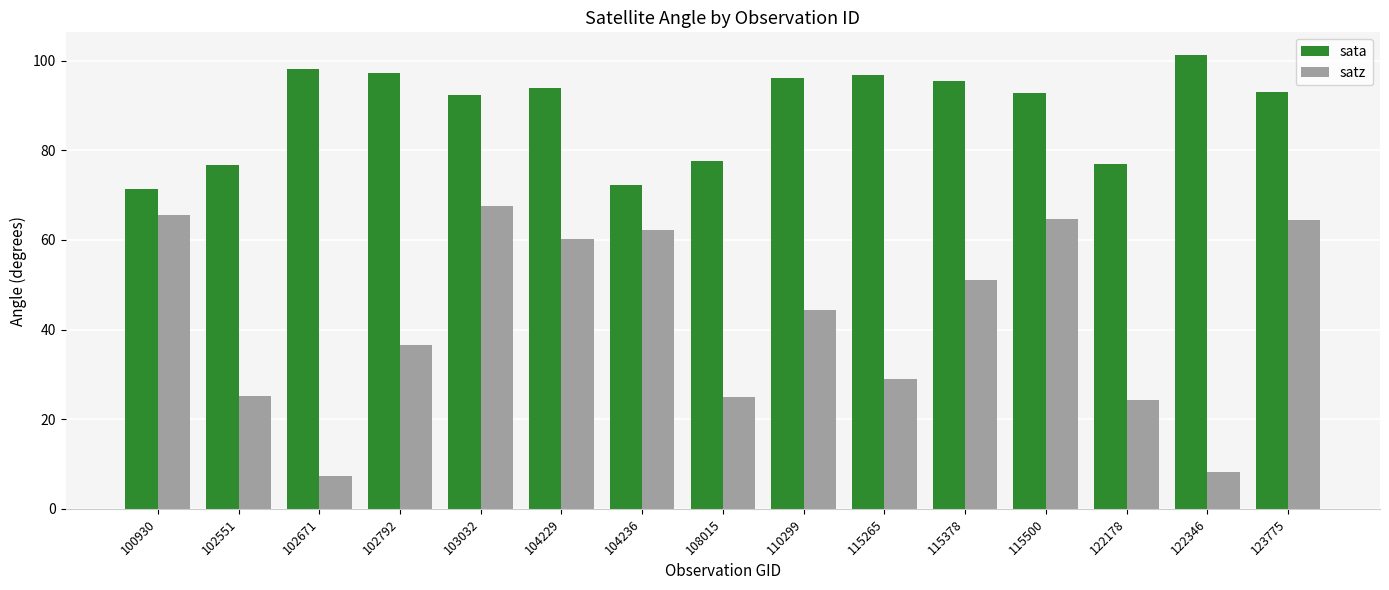

Does the chart contain stacked bars?

No